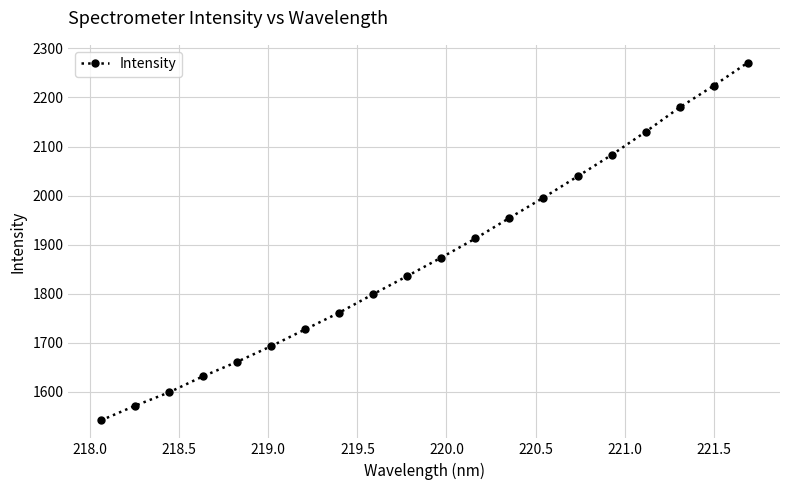

What is the value of the 10th point from the left?

1836.2